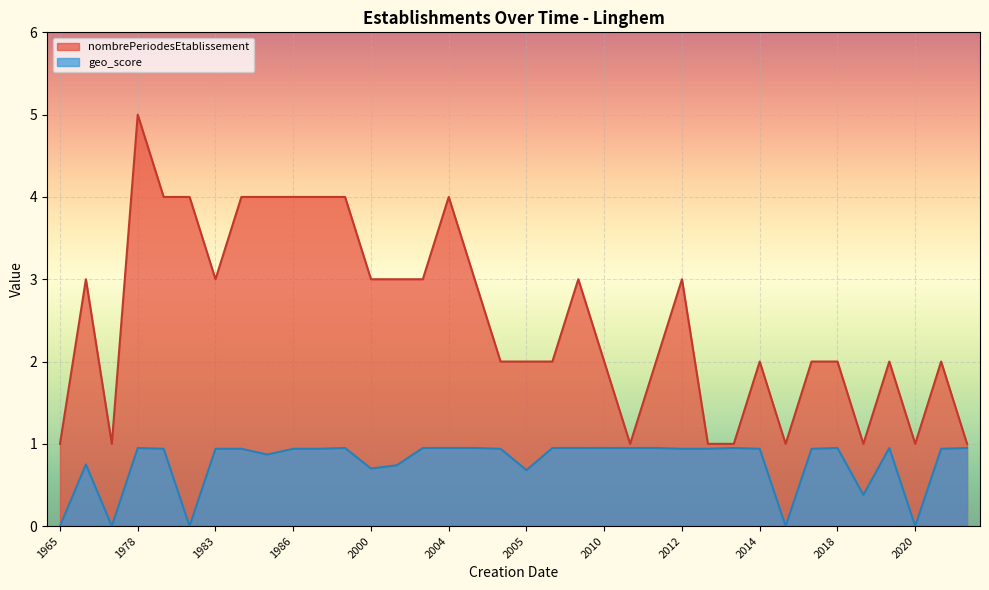

Count the nombrePeriodesEtablissement values in the range 1 to 3.

31